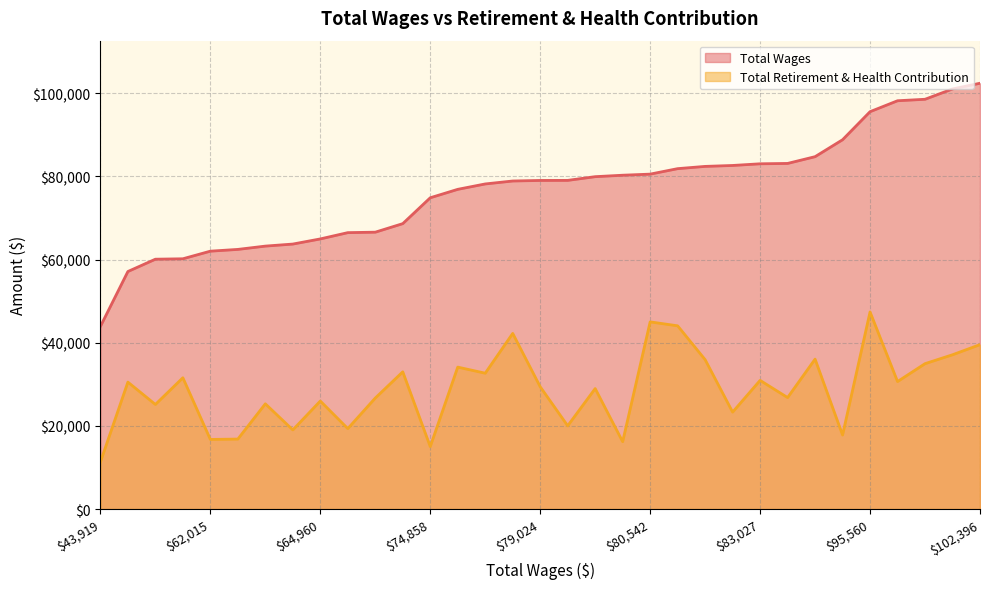

Which category has the lowest value in the Total Wages series?

$43,919